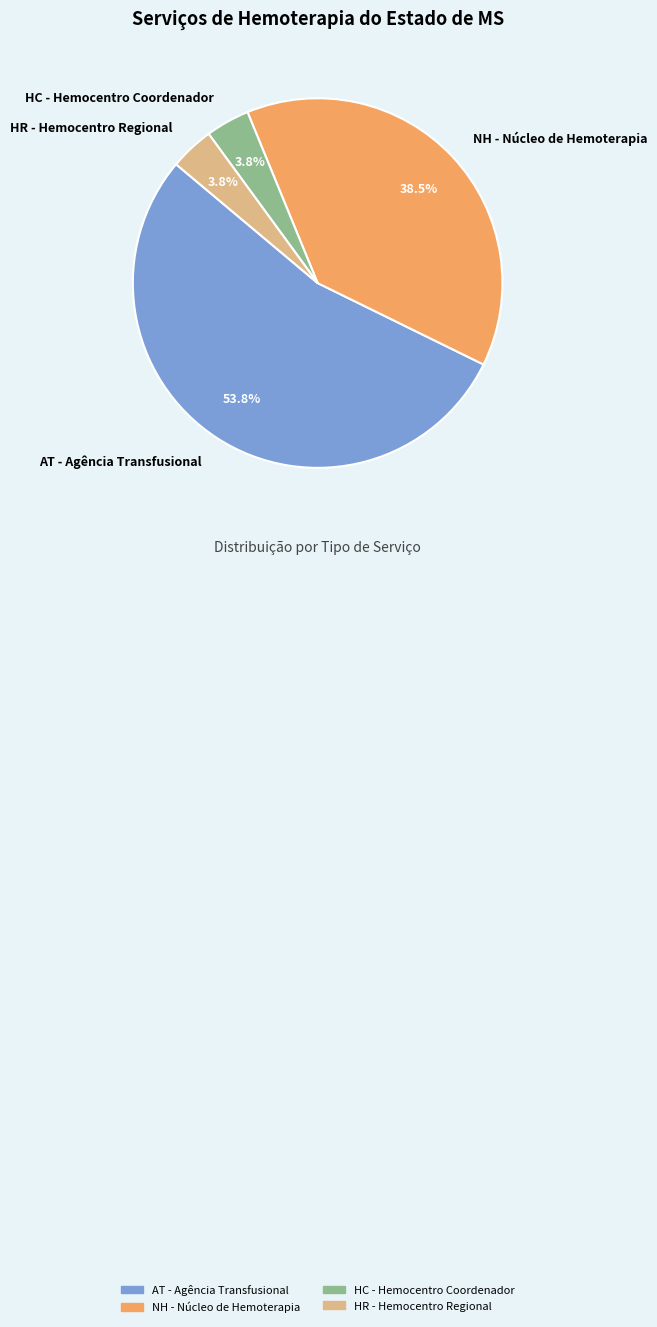

What percentage do NH - Núcleo de Hemoterapia and HR - Hemocentro Regional together represent?

42.3%